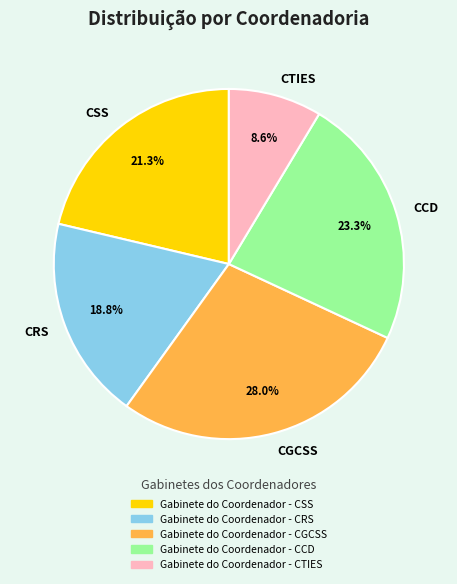

To the nearest percent, what is the difference between the largest and smallest slice percentages?

19%